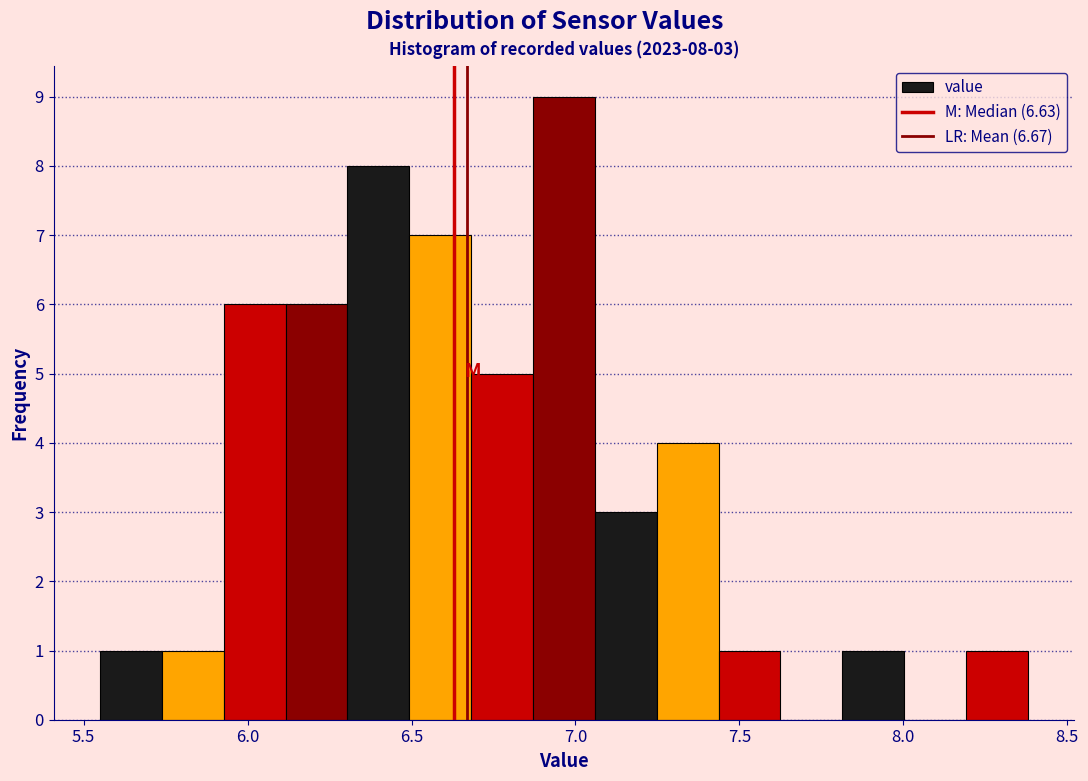

Read against the x-axis, roughly where is the centre of the tallest bar?

6.95